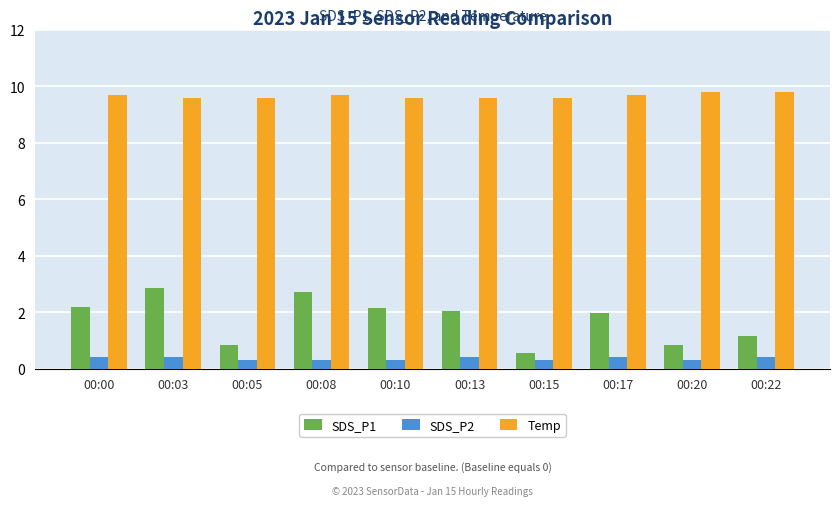

At which label does SDS_P1 reach its minimum?

00:15